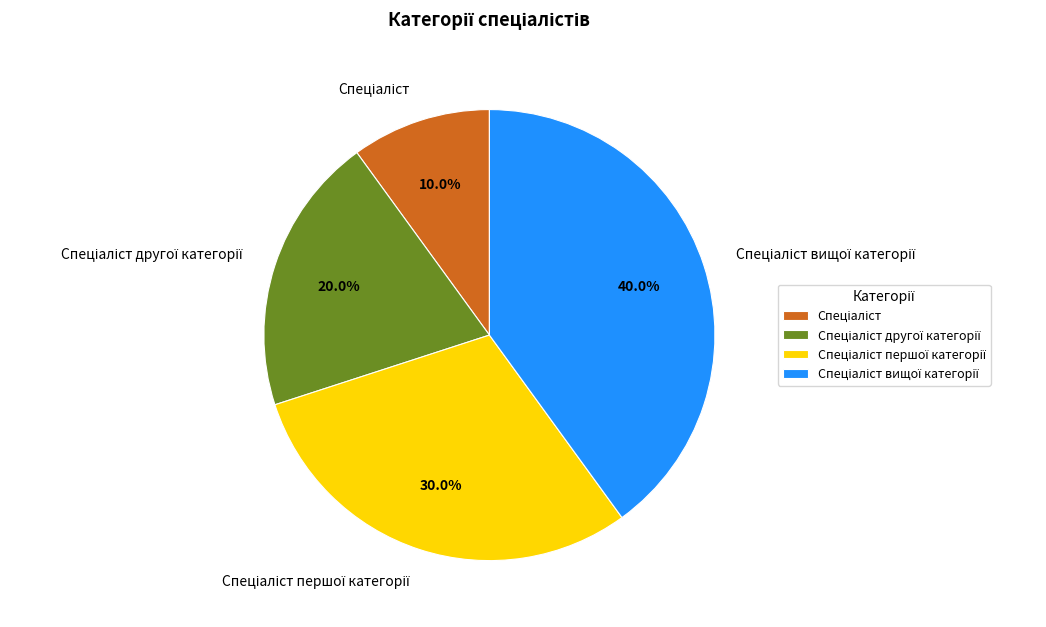

Is there a majority slice in this chart?

No